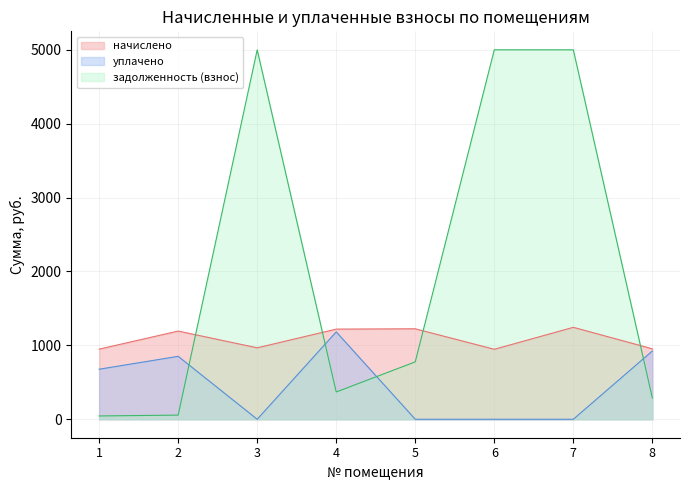

What is the average value of the начислено series?

1087.2